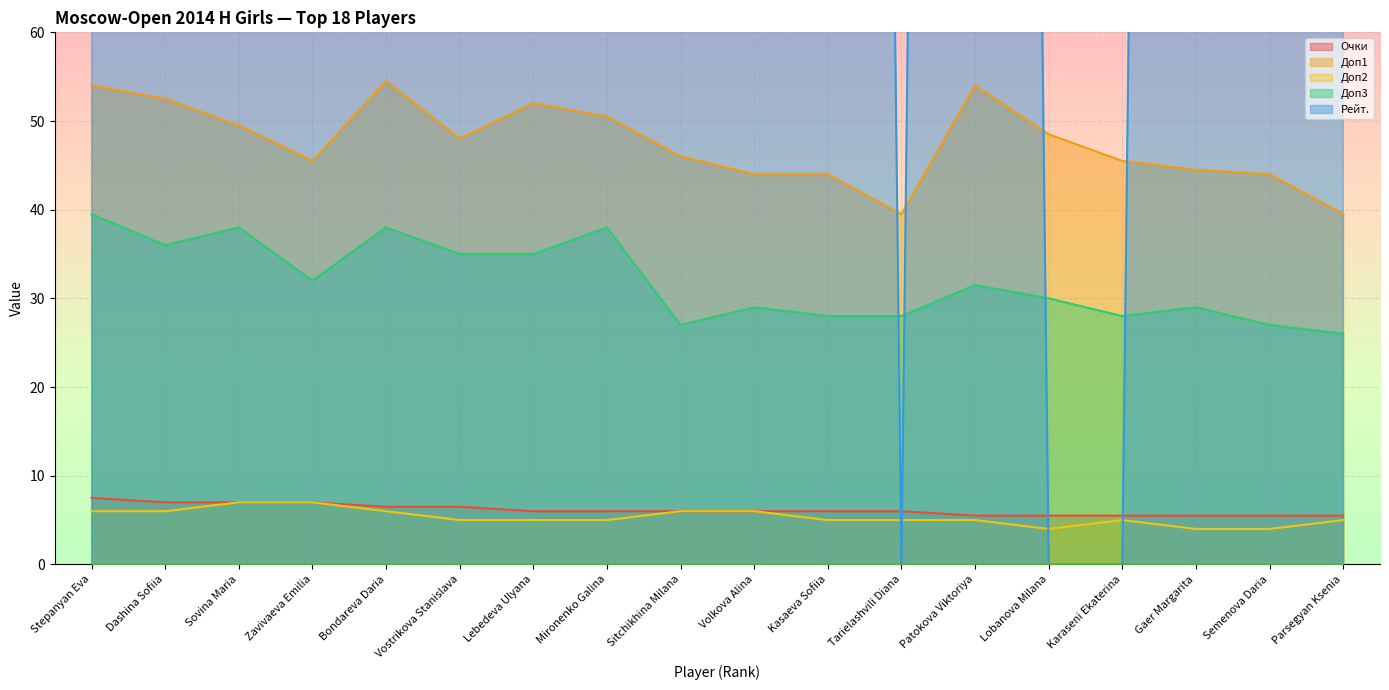

Between which two adjacent categories do Доп1 and Рейт. first intersect?

Kasaeva Sofiia and Tarielashvili Diana